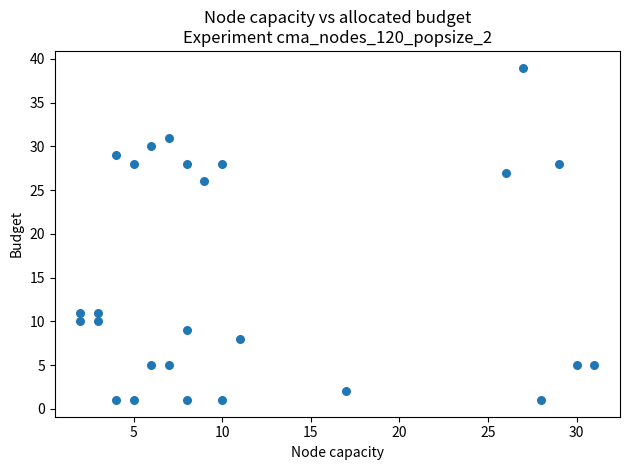

What Y value in the scatter plot is closest to 20?

26